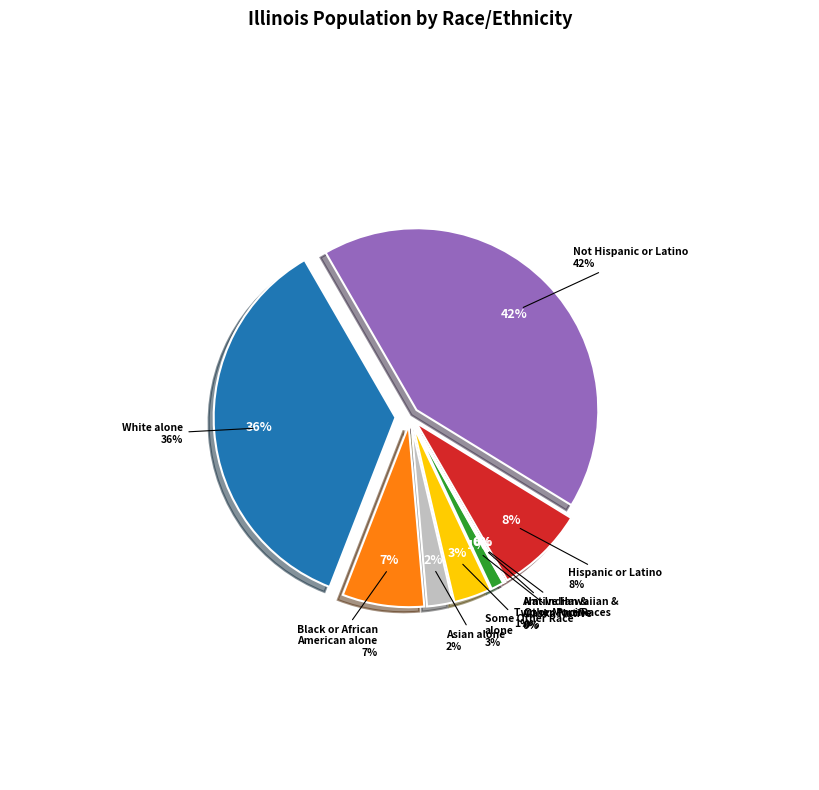

Is there a majority slice in this chart?

No